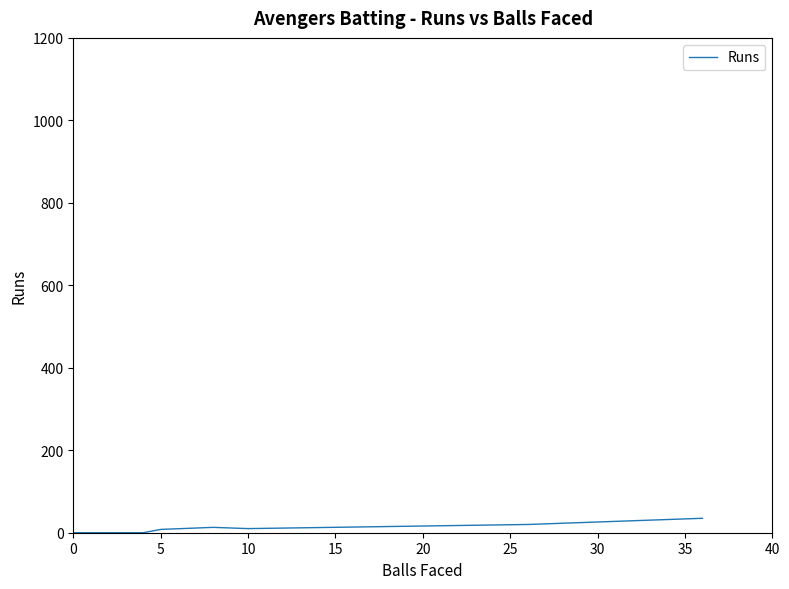

Does the chart display data point markers on the line(s)?

No